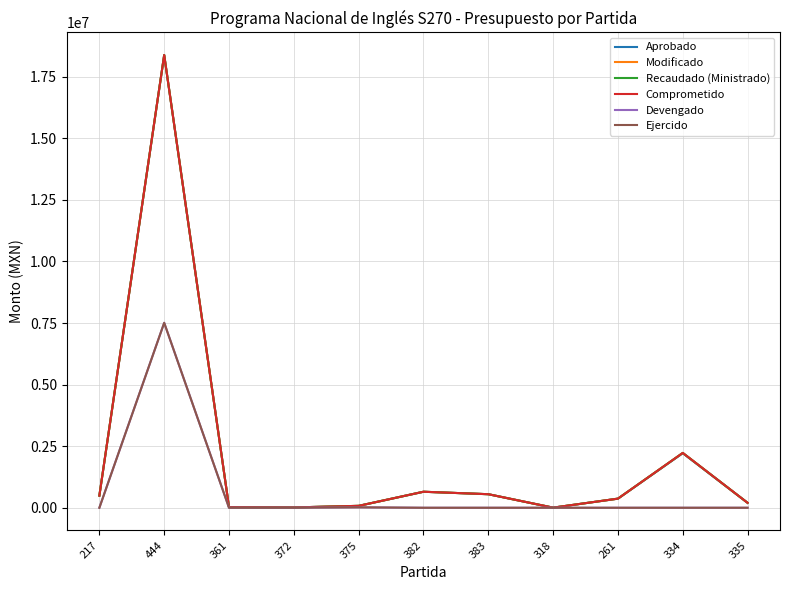

What is the total value across all series at 318?

16000.0